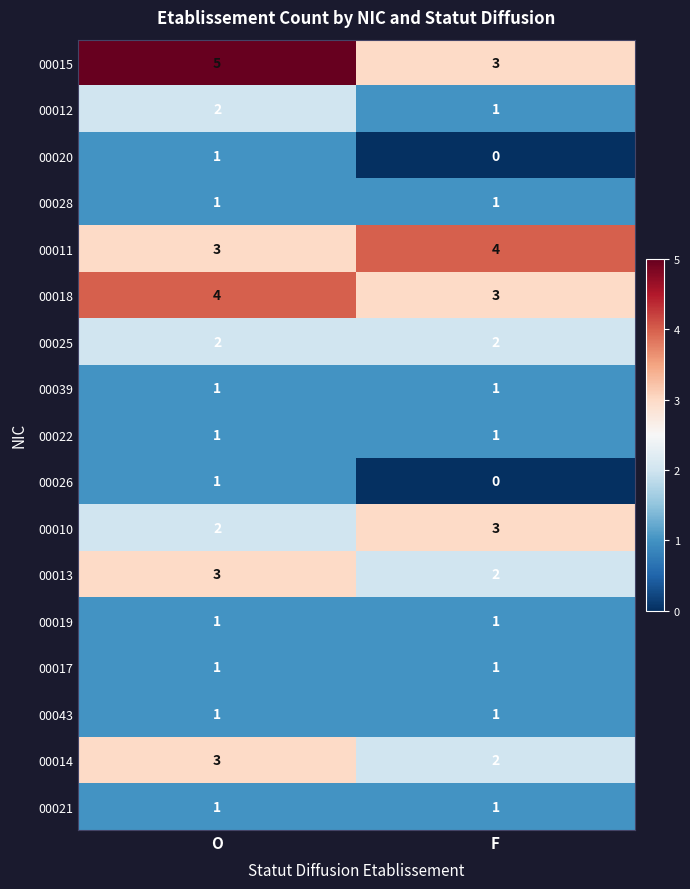

At which category is the sum across all series the highest?

O